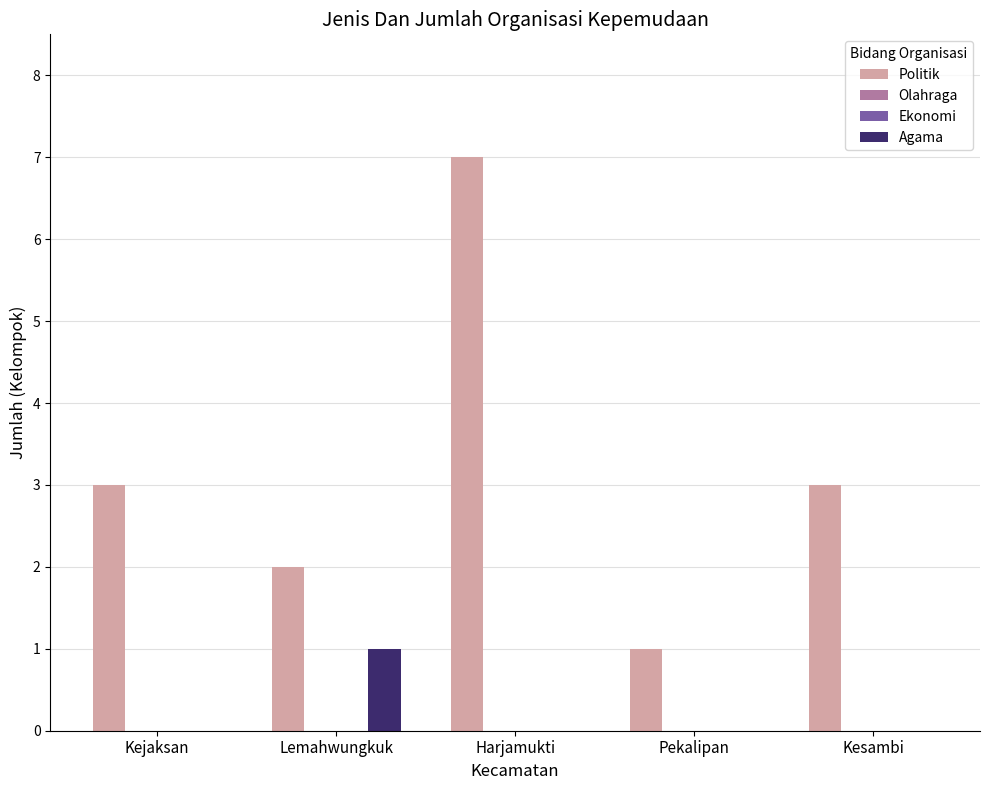

Reading right to left, transcribe all the data shown in this chart.

Politik: 3	1	7	2	3
Olahraga: 0	0	0	0	0
Ekonomi: 0	0	0	0	0
Agama: 0	0	0	1	0